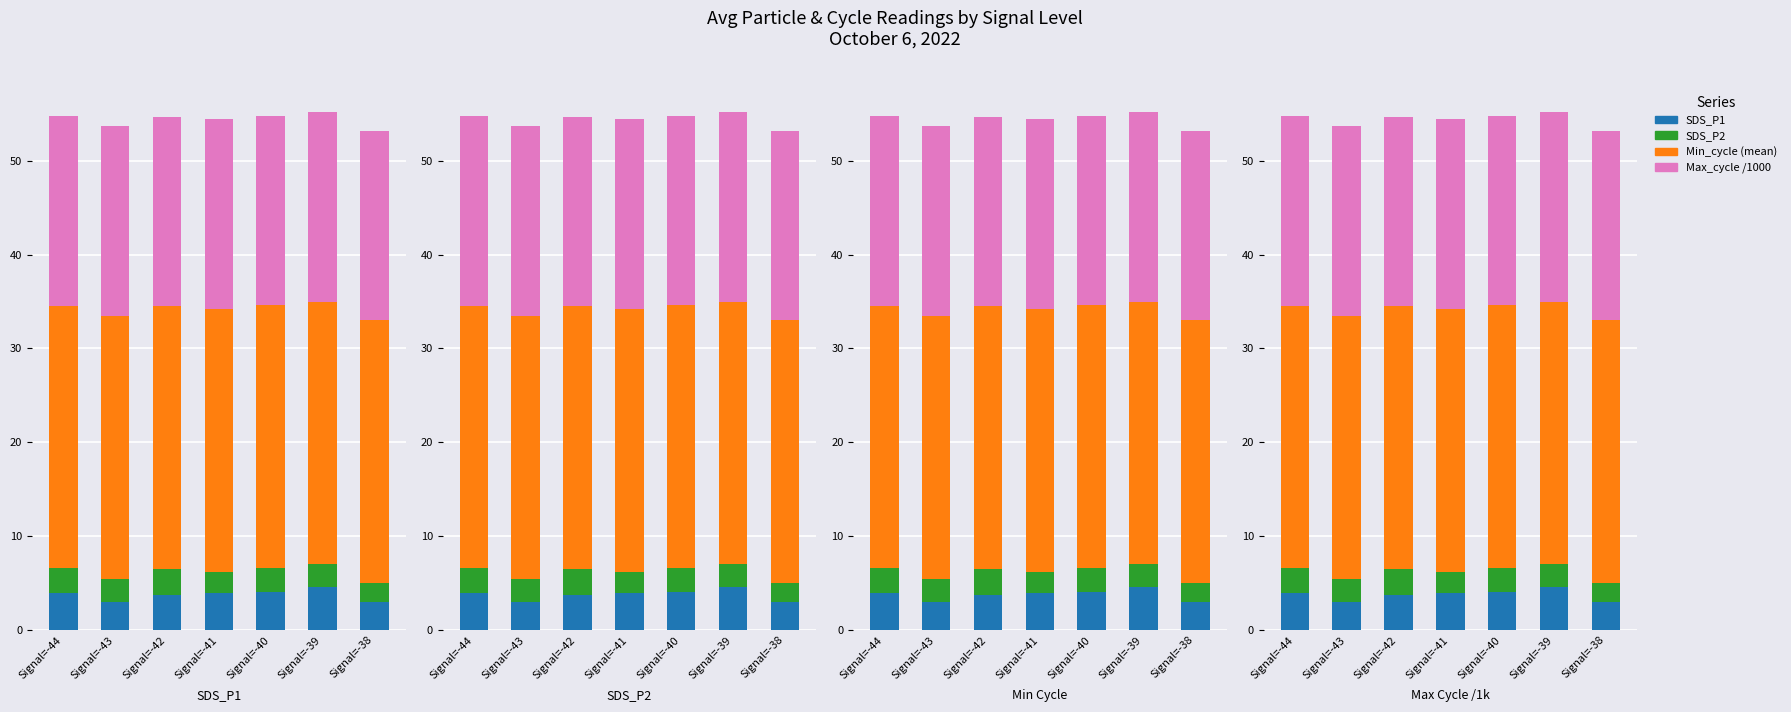

What is the lowest value of the Min_cycle (mean) series?

28.0